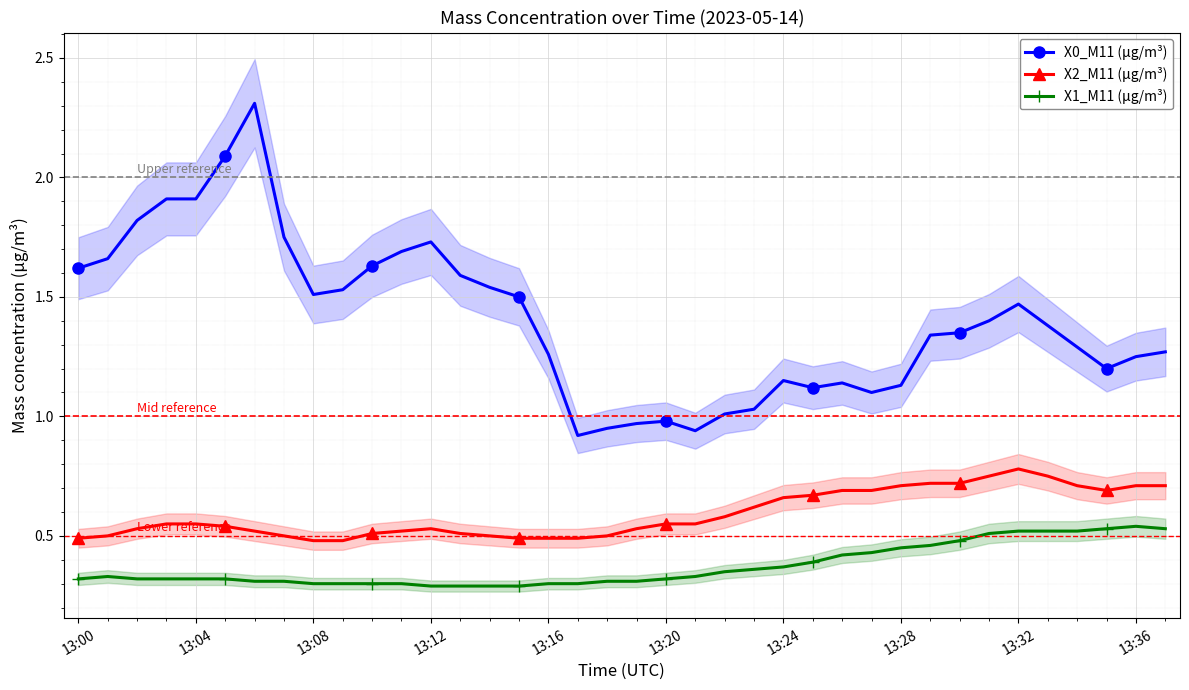

Between 23 and 15, which is larger?

15